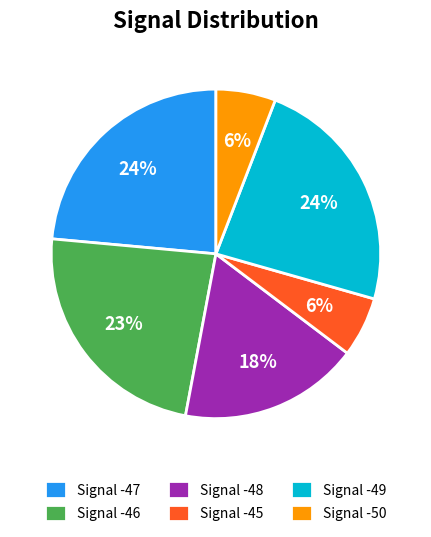

Is Signal -48 the majority of the pie?

No